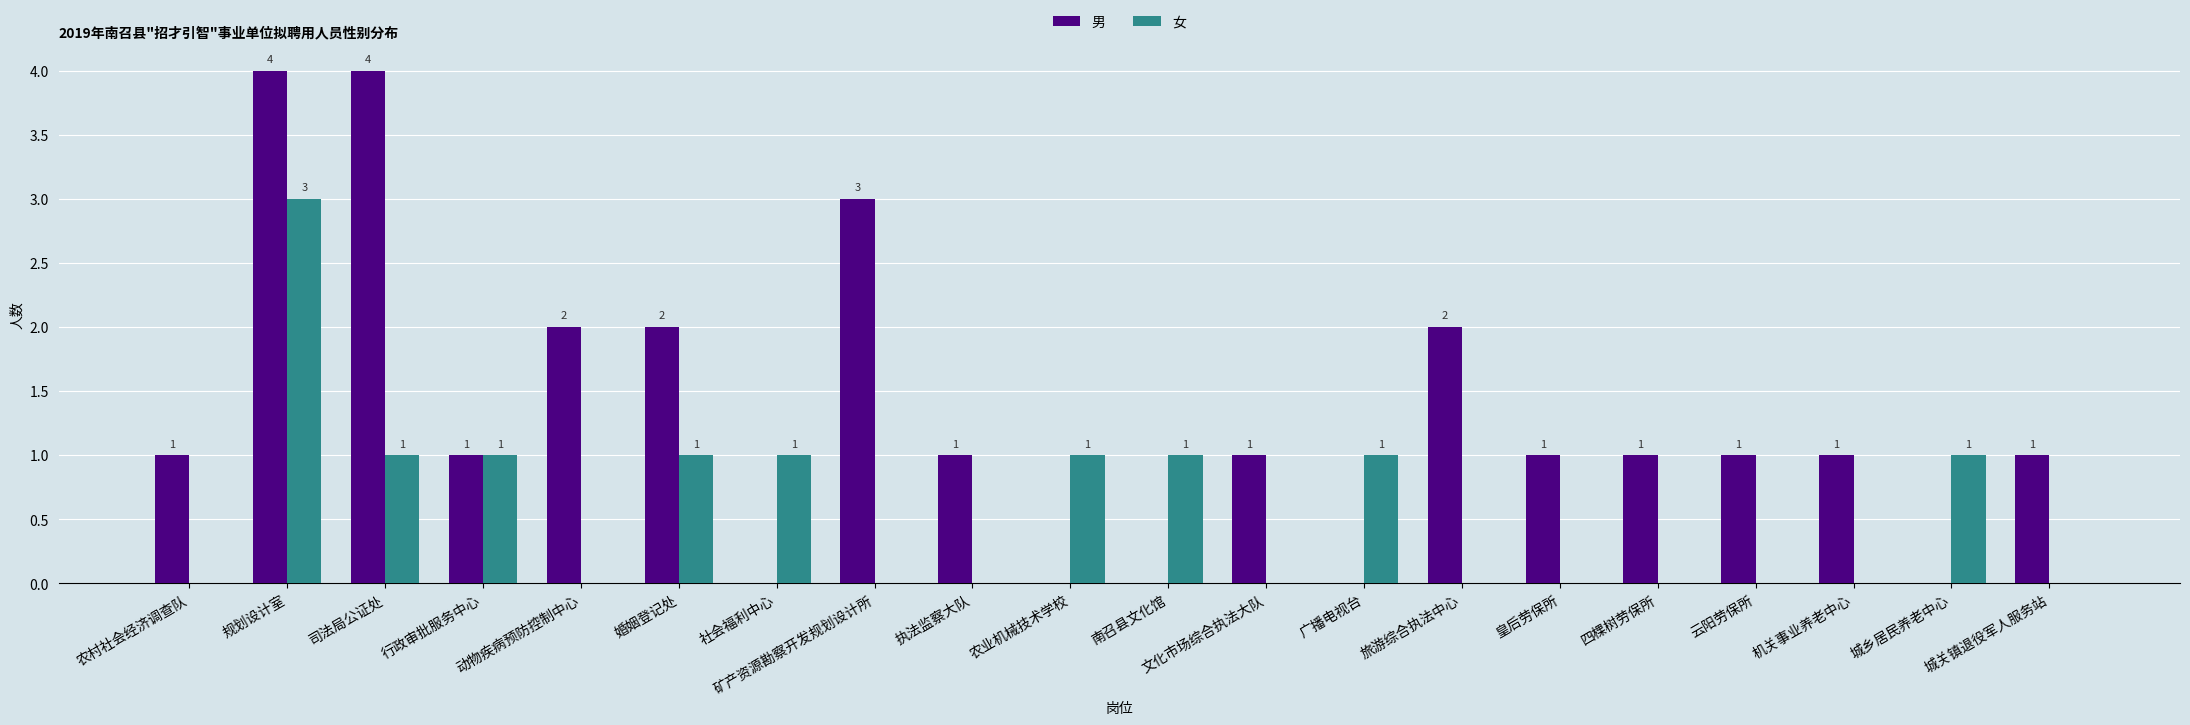

What is the total value across all series at 城关镇退役军人服务站?

1